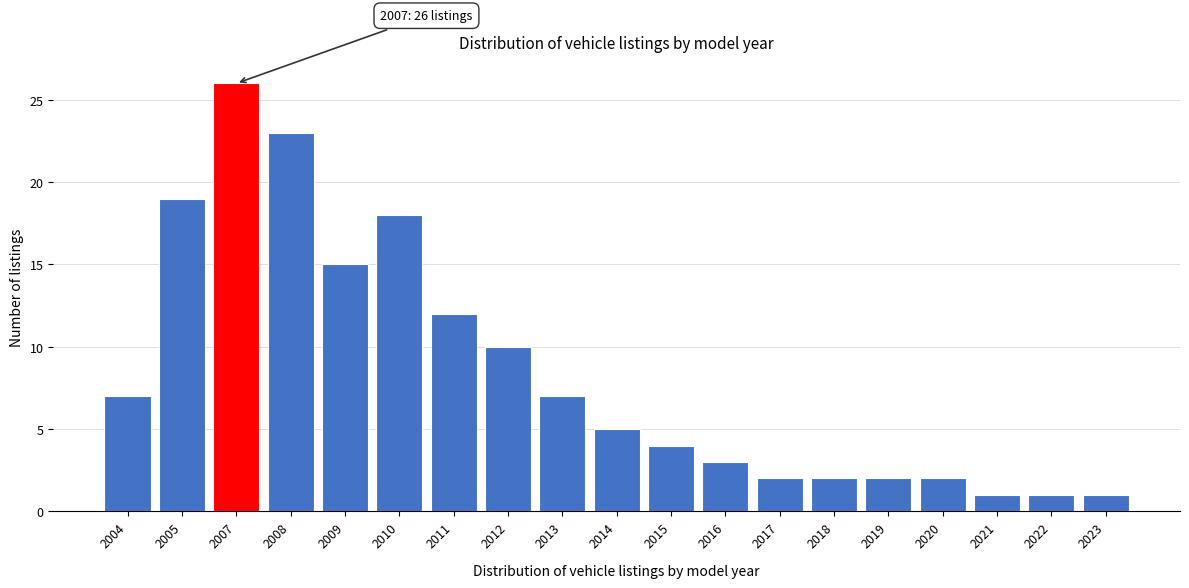

Reading left to right, what are all the values shown in this chart?

2004=7	2005=19	2007=26	2008=23	2009=15	2010=18	2011=12	2012=10	2013=7	2014=5	2015=4	2016=3	2017=2	2018=2	2019=2	2020=2	2021=1	2022=1	2023=1